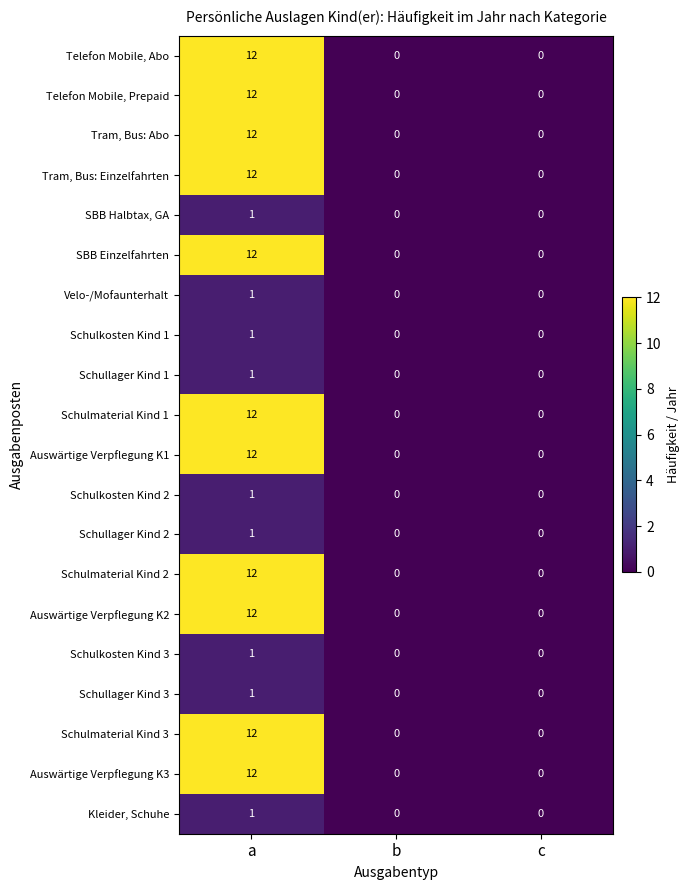

At which category does the chart reach its peak across all series?

a